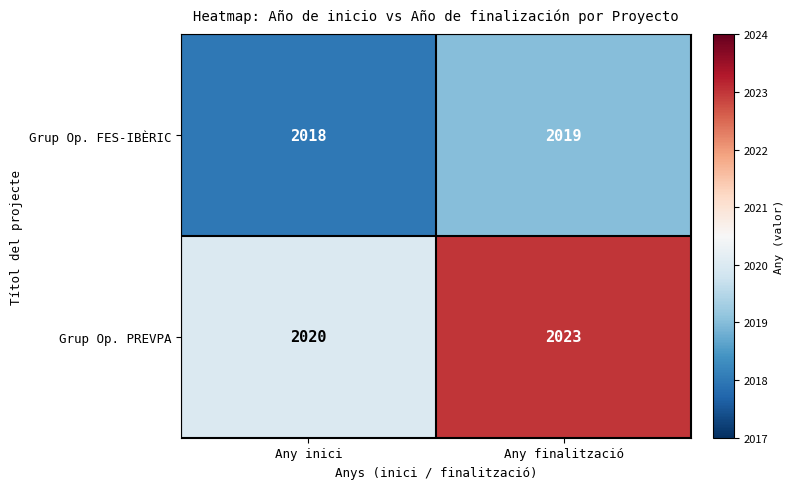

What is the total value across all series at Any inici?

4038